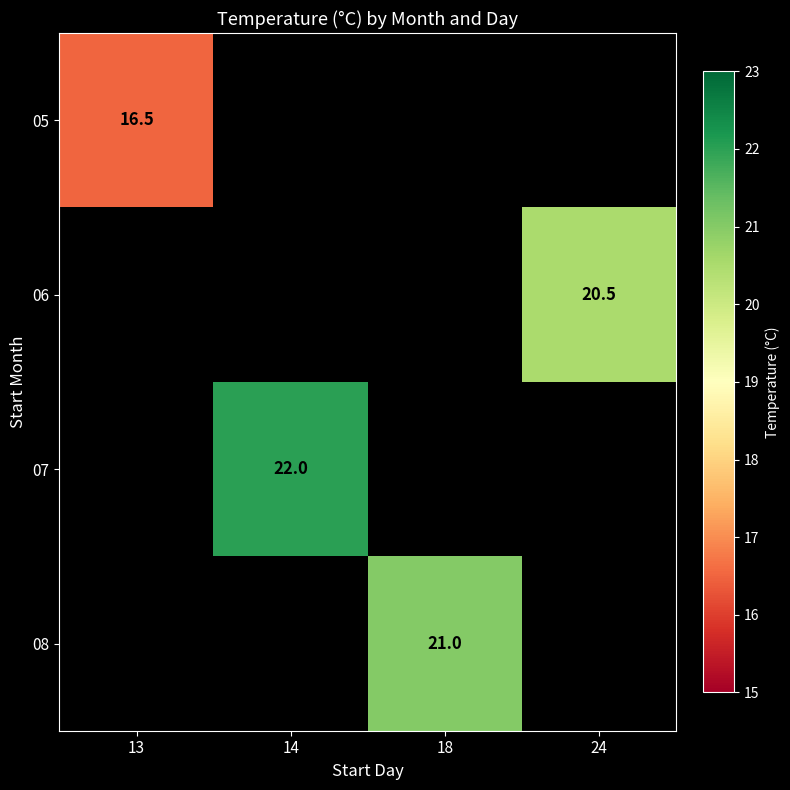

The 06 series shows 20.5 at 24. True or false?

True